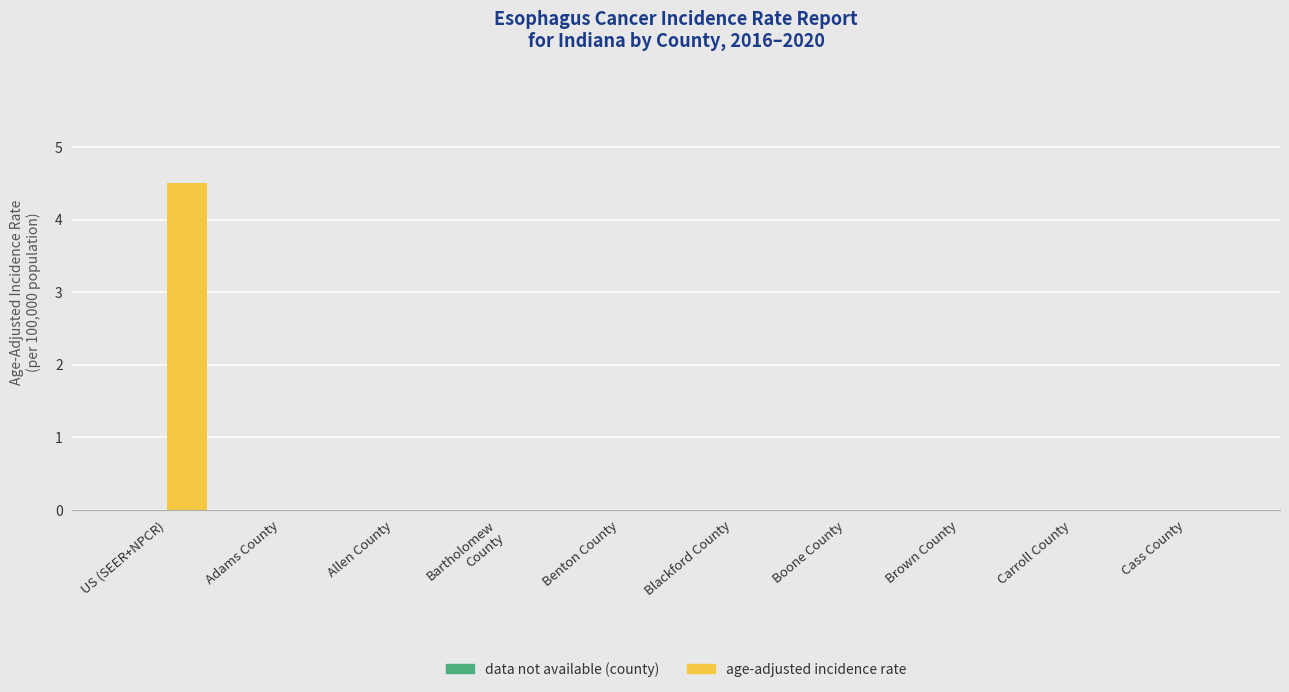

The value at Carroll County is -2.1. True or false?

False